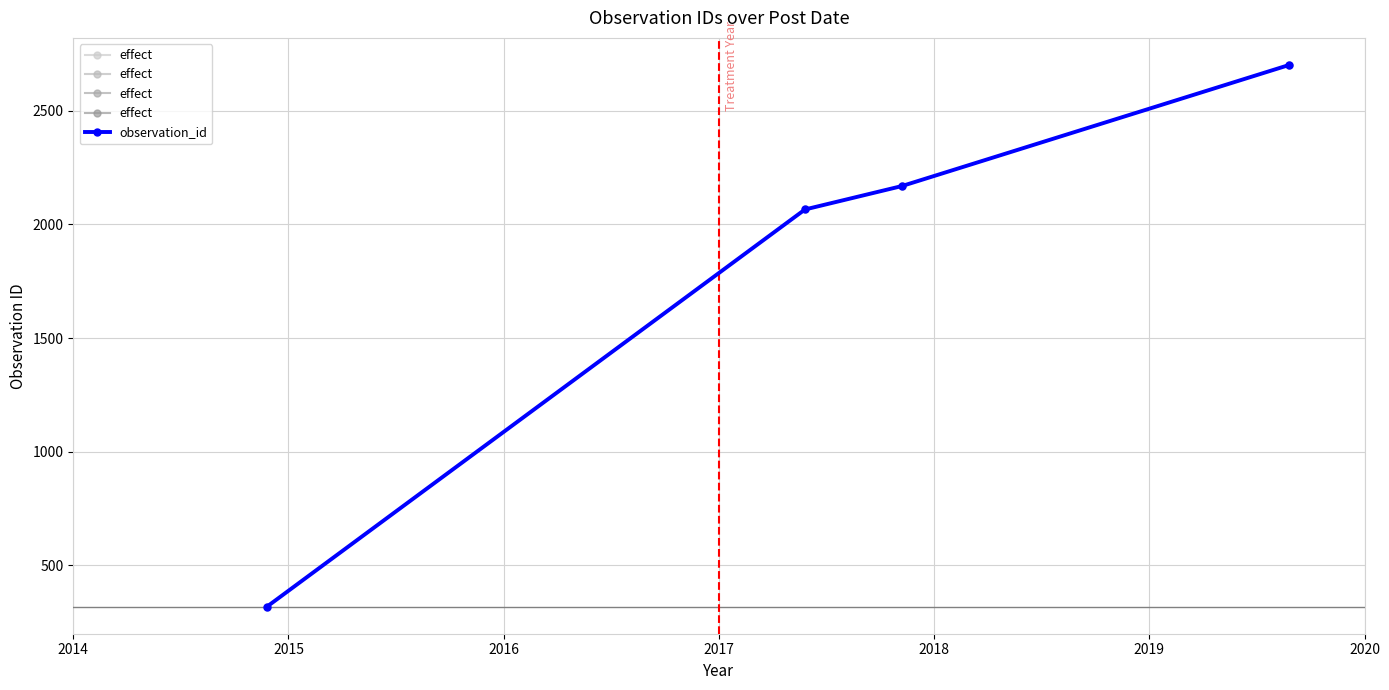

What is the lowest value of the observation_id series?

318